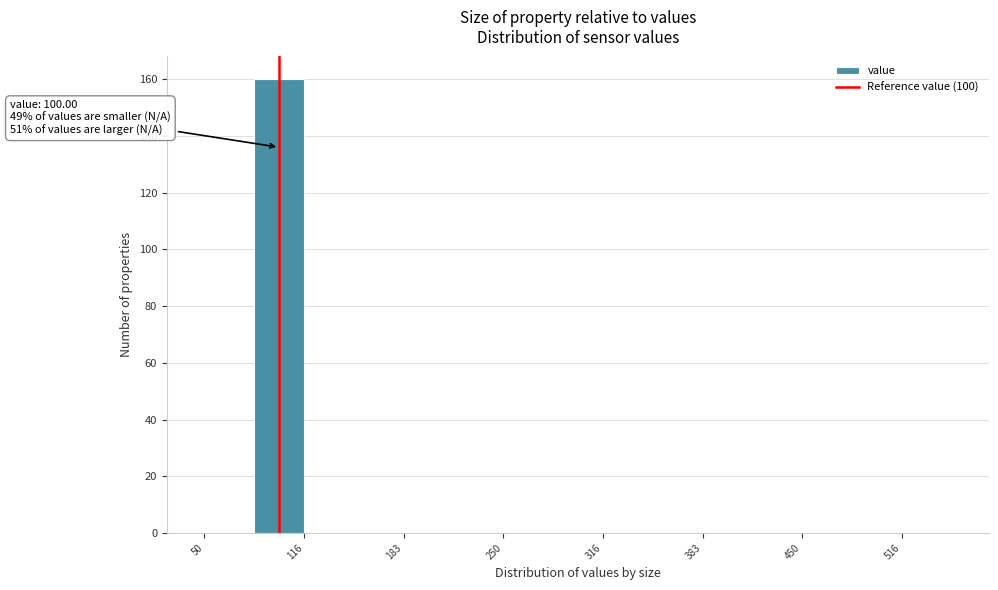

Read against the x-axis, roughly where is the centre of the tallest bar?

100